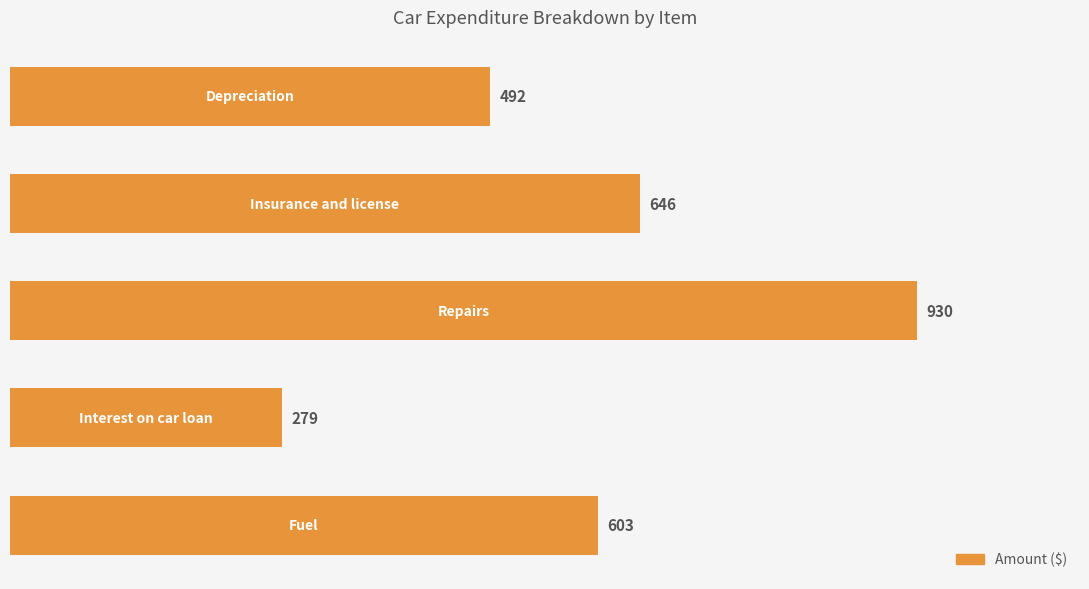

What is the greatest value displayed?

930